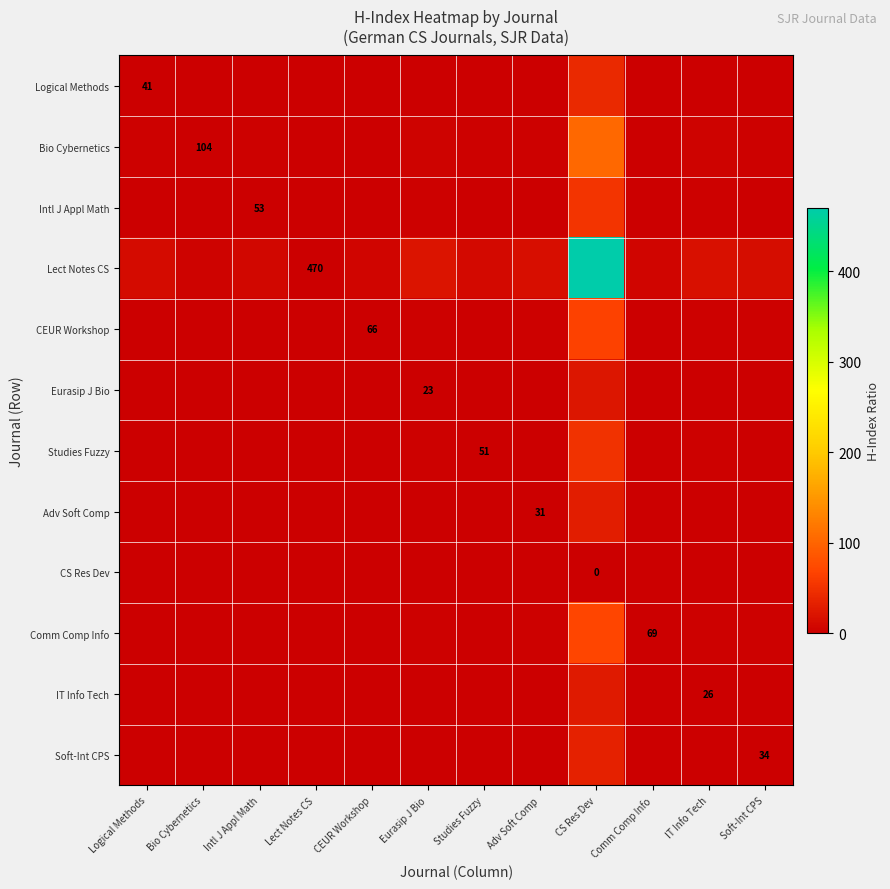

True or false: Adv Soft Comp has a value of 1.3 at Logical Methods.

False